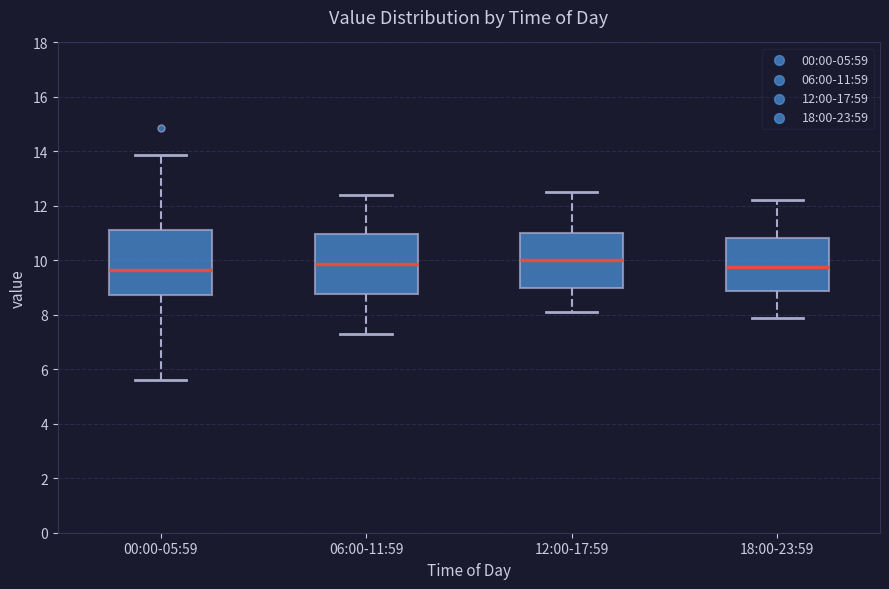

Reading left to right, read every box against the y-axis: the position of its median line, the range the box covers, and the ends of its whiskers. The values are not printed on the chart, so give them approximately, as read against the axis.

00:00-05:59: median 9.6, box 8.8 to 11.2, whiskers 5.6 to 13.8
06:00-11:59: median 9.8, box 8.8 to 11.0, whiskers 7.4 to 12.4
12:00-17:59: median 10.0, box 9.0 to 11.0, whiskers 8.2 to 12.6
18:00-23:59: median 9.8, box 8.8 to 10.8, whiskers 8.0 to 12.2